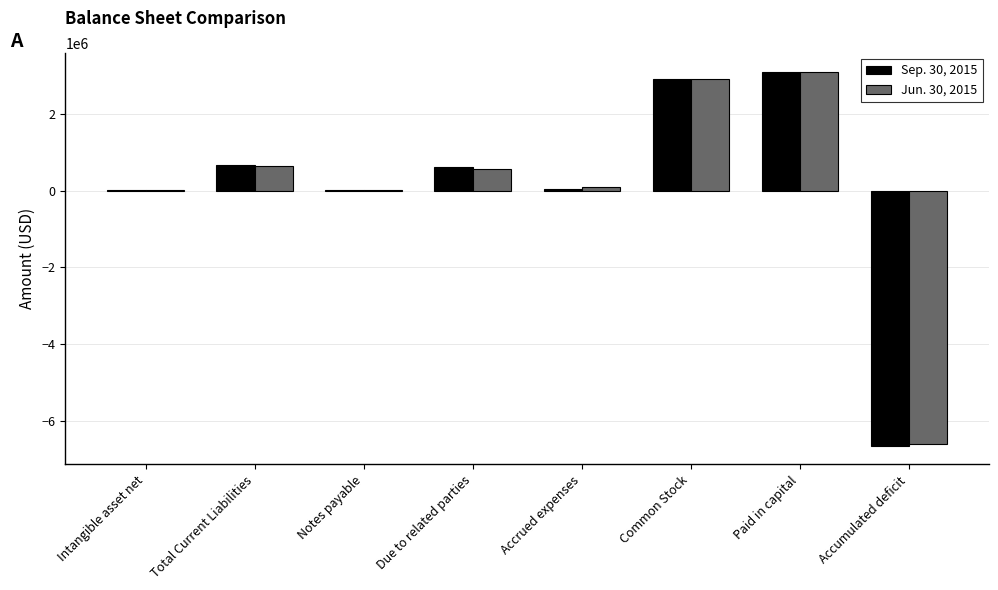

What are all the series names shown in the legend?

Sep. 30, 2015, Jun. 30, 2015